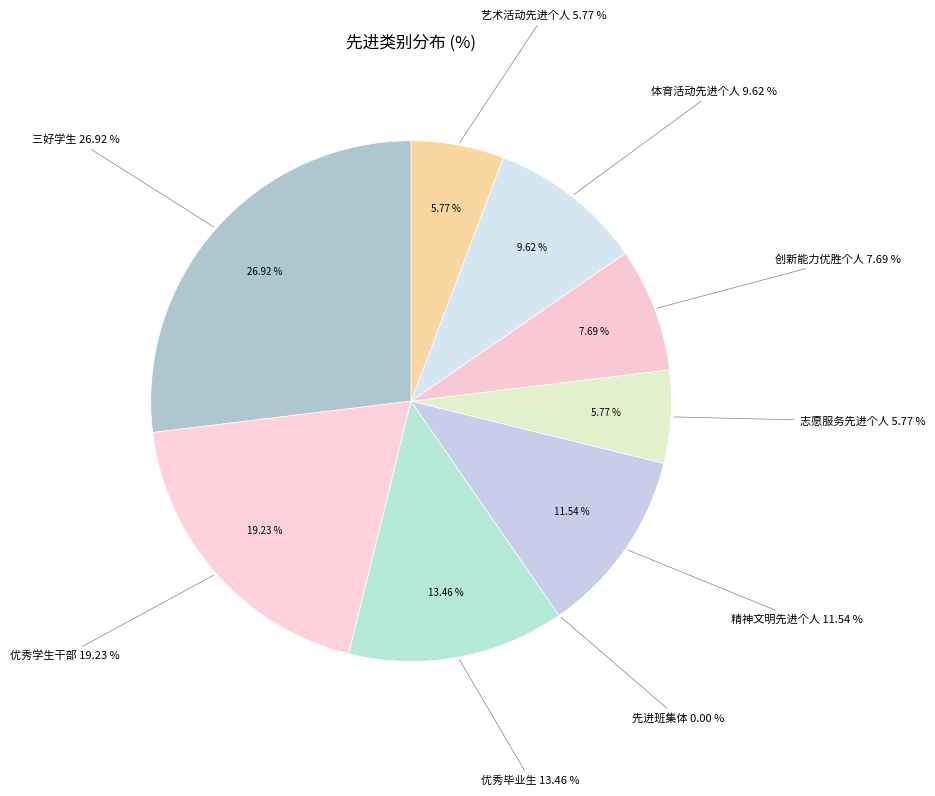

Is it true that 艺术活动先进个人 is 6% of the pie?

True